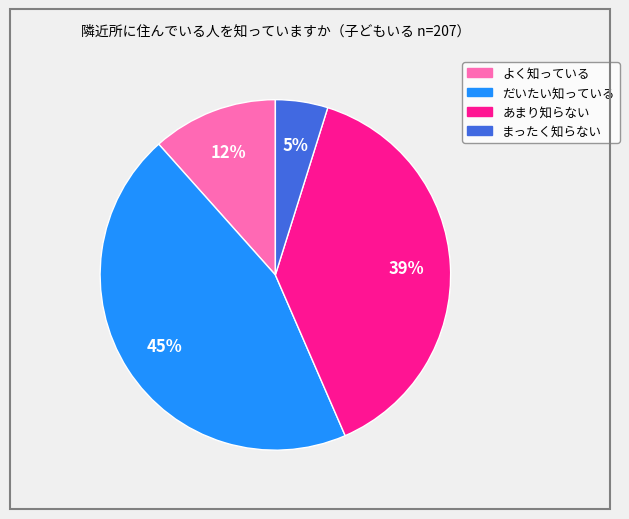

The よく知っている slice represents 1% of the pie. True or false?

False